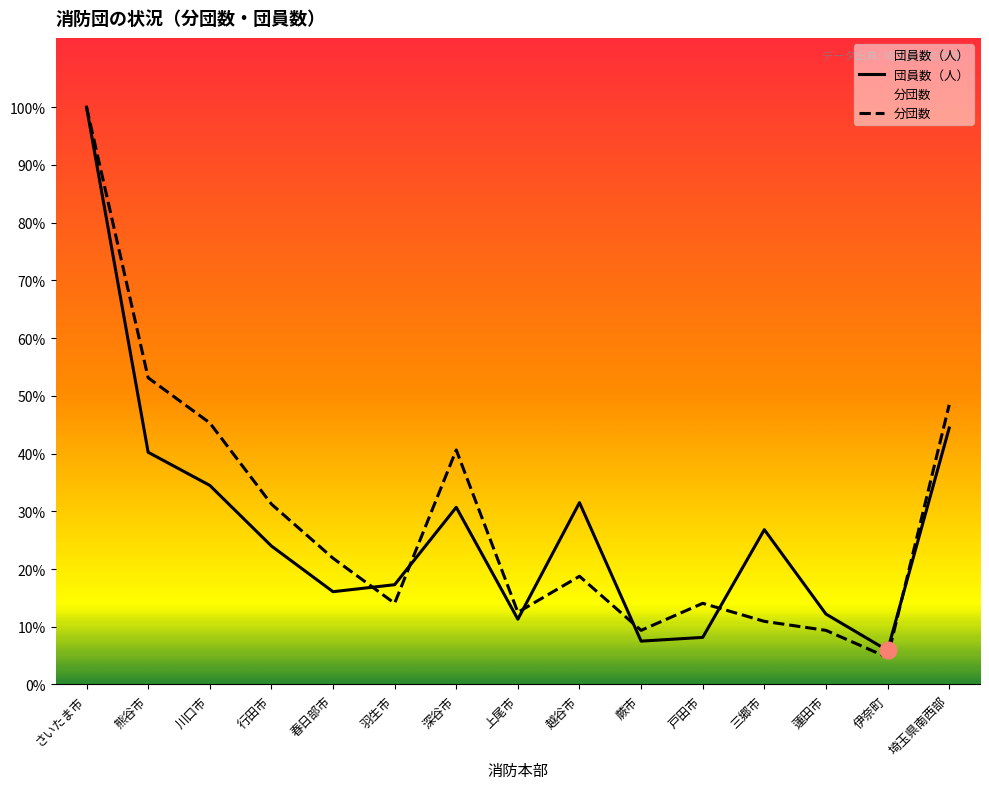

Reading left to right, extract all data points from this chart.

団員数（人）: さいたま市=1238.0	熊谷市=498.0	川口市=427.0	行田市=297.0	春日部市=199.0	羽生市=214.0	深谷市=380.0	上尾市=140.0	越谷市=390.0	蕨市=93.0	戸田市=101.0	三郷市=332.0	蓮田市=151.0	伊奈町=73.0	埼玉県南西部=550.0
分団数: さいたま市=1238.0	熊谷市=657.7	川口市=561.0	行田市=386.9	春日部市=270.8	羽生市=174.1	深谷市=502.9	上尾市=154.8	越谷市=232.1	蕨市=116.1	戸田市=174.1	三郷市=135.4	蓮田市=116.1	伊奈町=58.0	埼玉県南西部=599.7